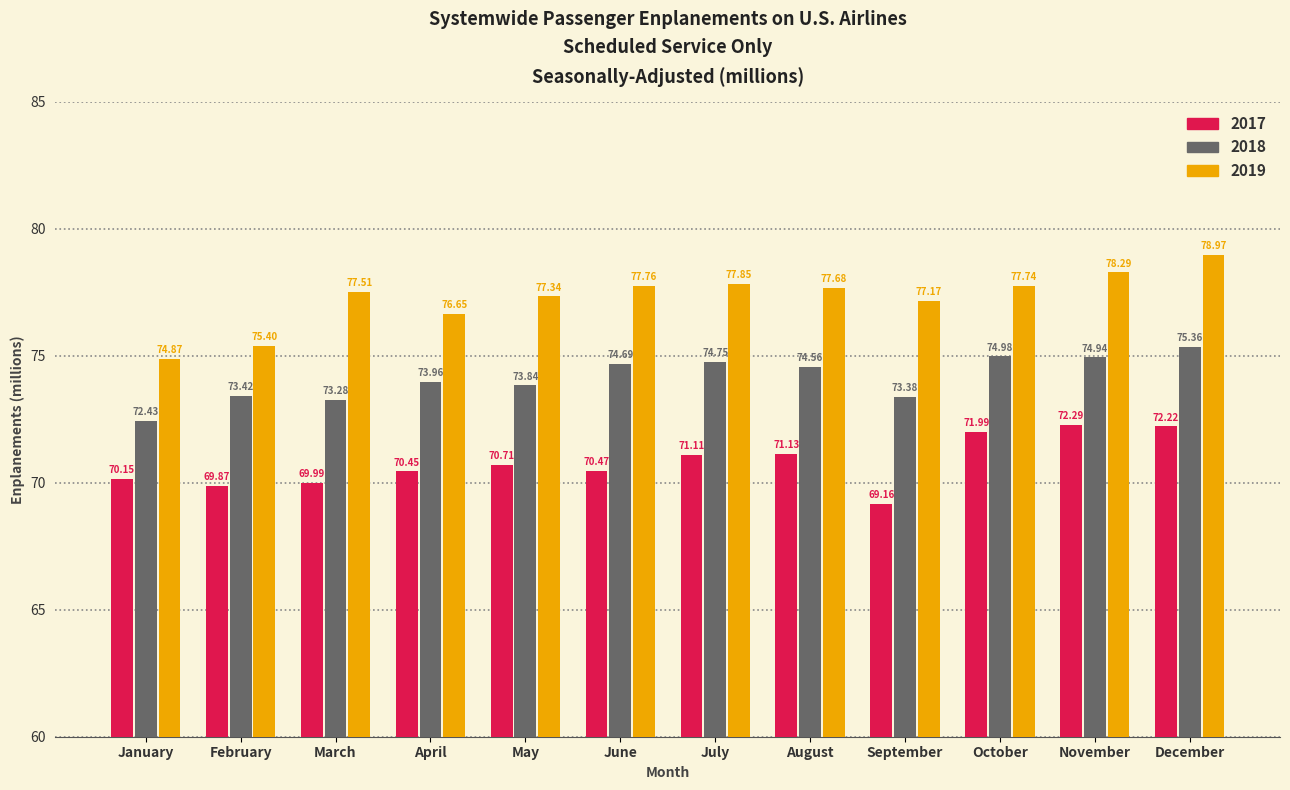

The value of 2018 at November is 127.4. True or false?

False